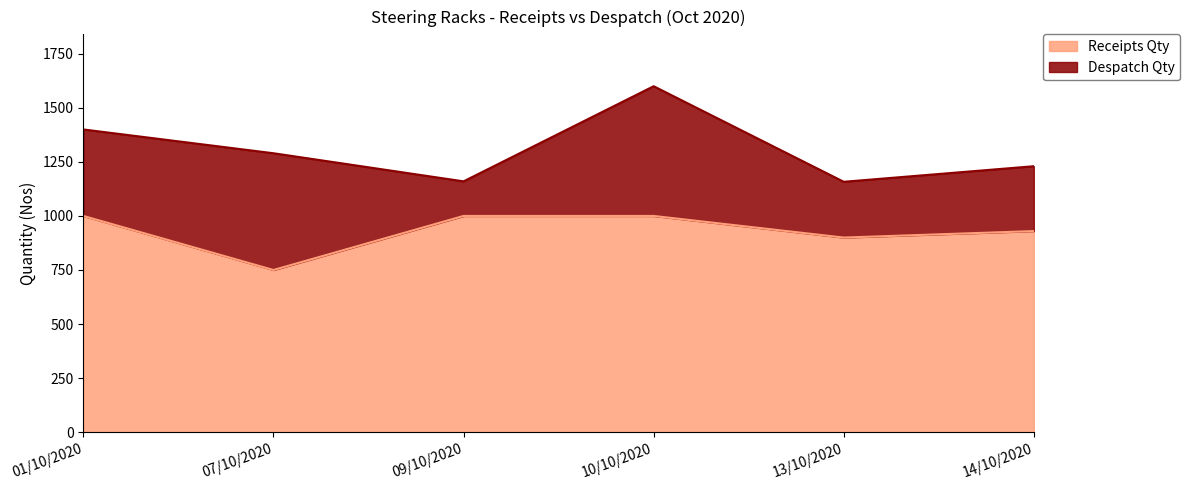

What is the ratio of the value at 07/10/2020 to the value at 01/10/2020?

0.8